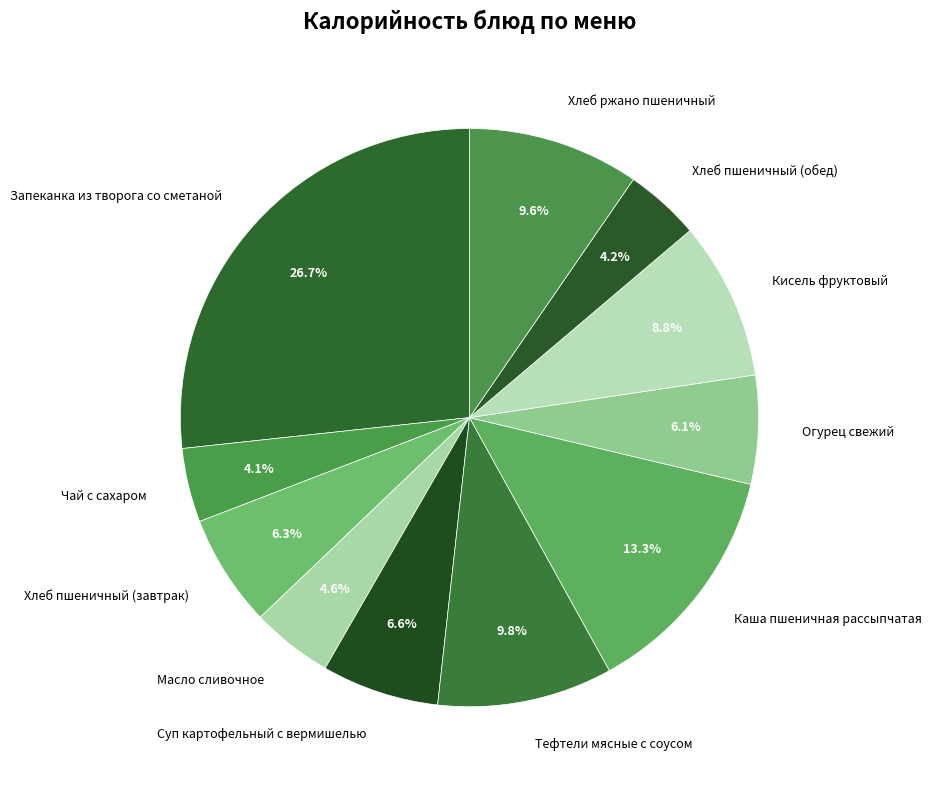

Between Запеканка из творога со сметаной and Хлеб пшеничный (обед), which is larger?

Запеканка из творога со сметаной